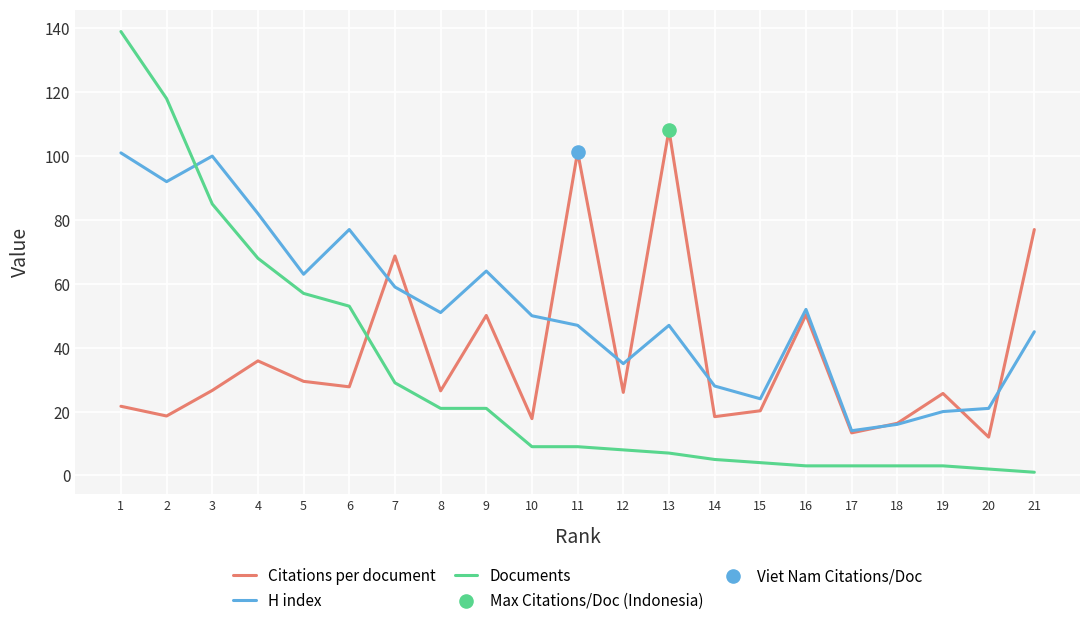

Which series has the widest spread of values?

Documents